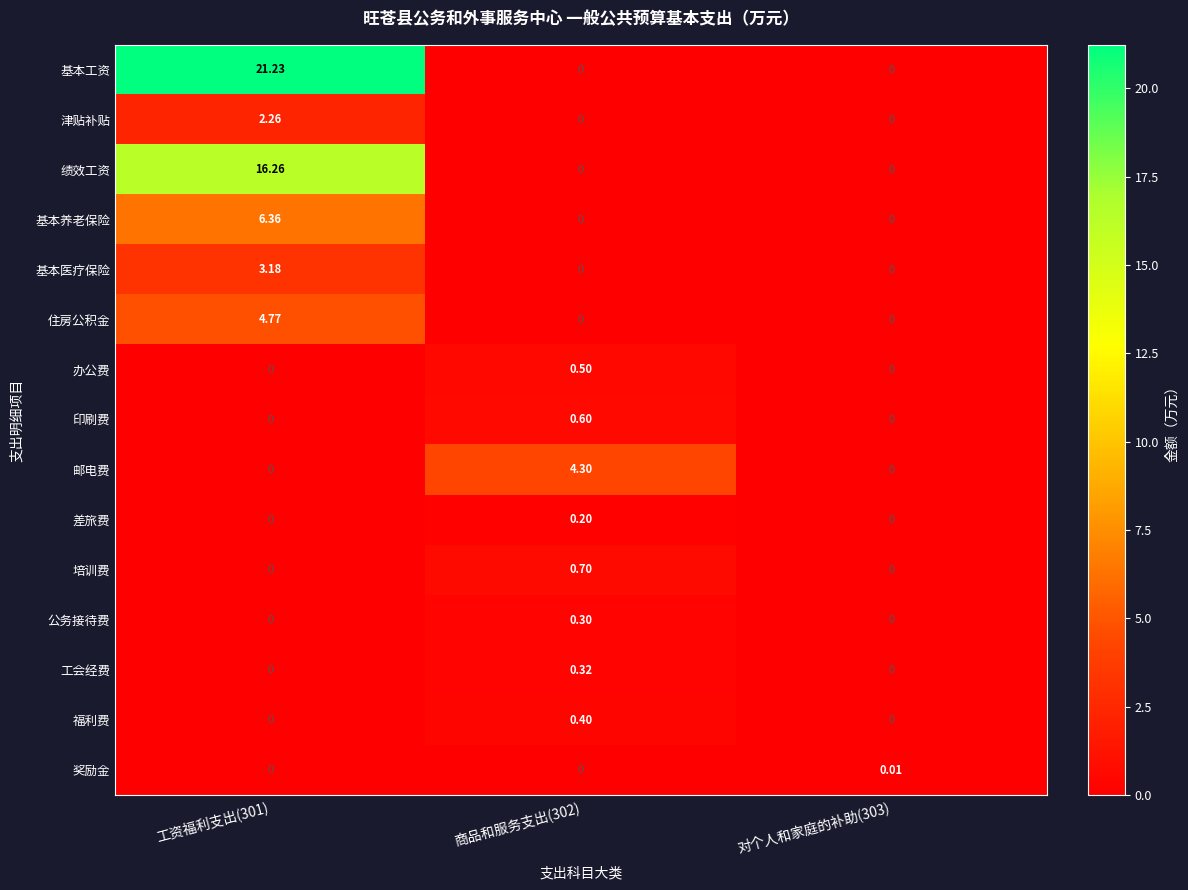

Rank the series by their maximum value, from highest to lowest.

基本工资, 绩效工资, 基本养老保险, 住房公积金, 邮电费, 基本医疗保险, 津贴补贴, 培训费, 印刷费, 办公费, 福利费, 工会经费, 公务接待费, 差旅费, 奖励金